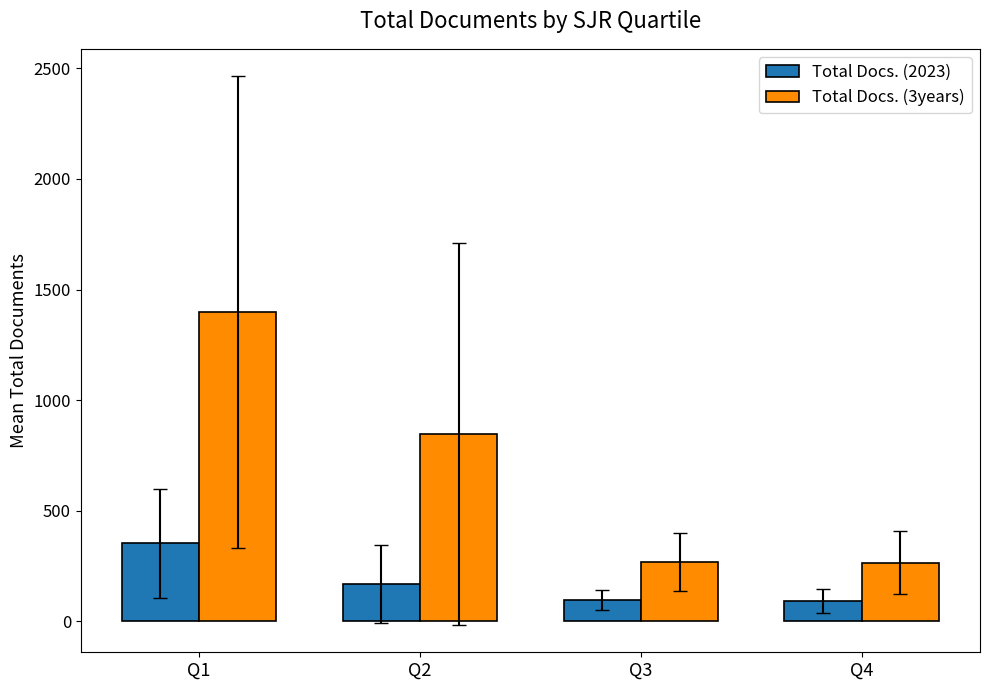

What is the greatest value displayed?

1397.4